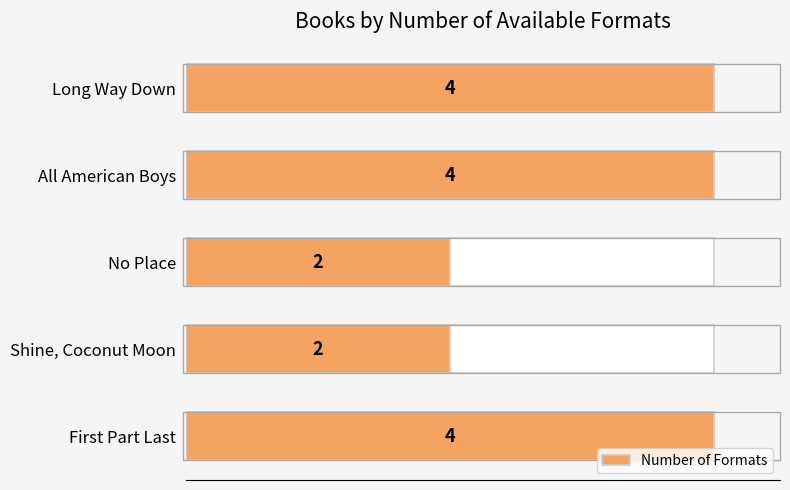

What is the difference between the second highest and second lowest values?

2